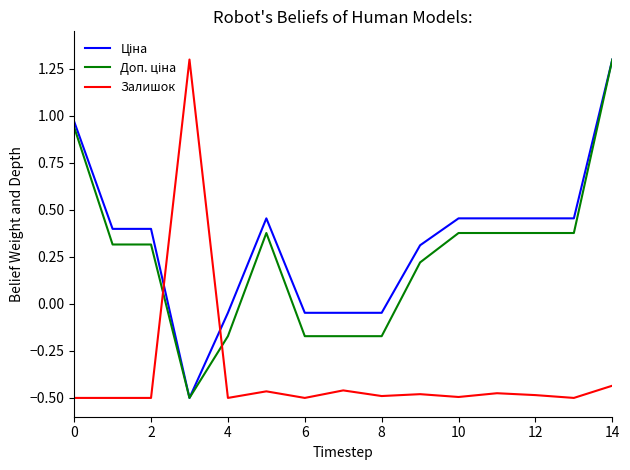

What is the smallest value displayed?

-0.5